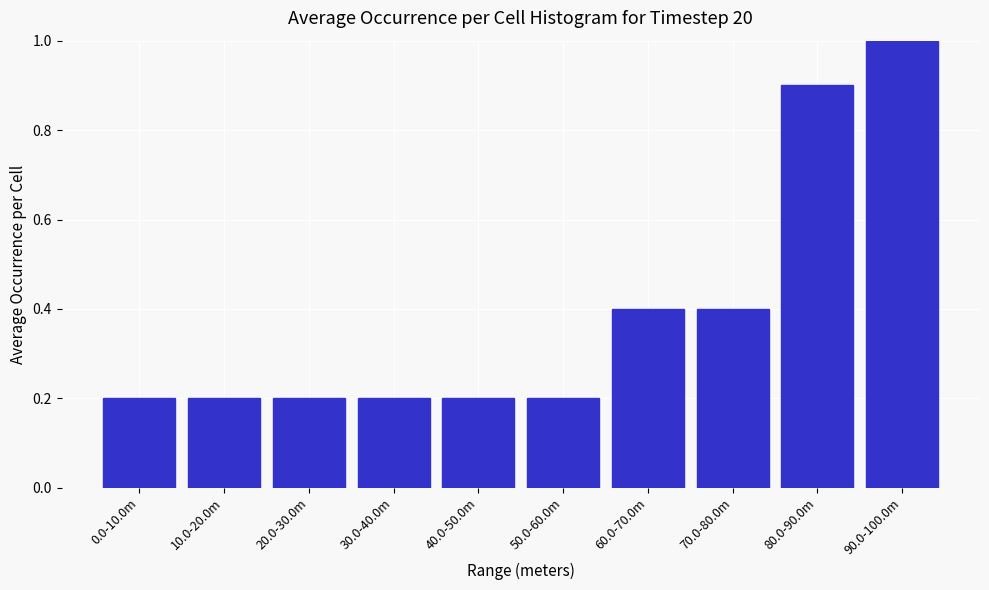

Reading left to right, what are all the values shown in this chart?

0.0-10.0m=0.2	10.0-20.0m=0.2	20.0-30.0m=0.2	30.0-40.0m=0.2	40.0-50.0m=0.2	50.0-60.0m=0.2	60.0-70.0m=0.4	70.0-80.0m=0.4	80.0-90.0m=0.9	90.0-100.0m=1.0